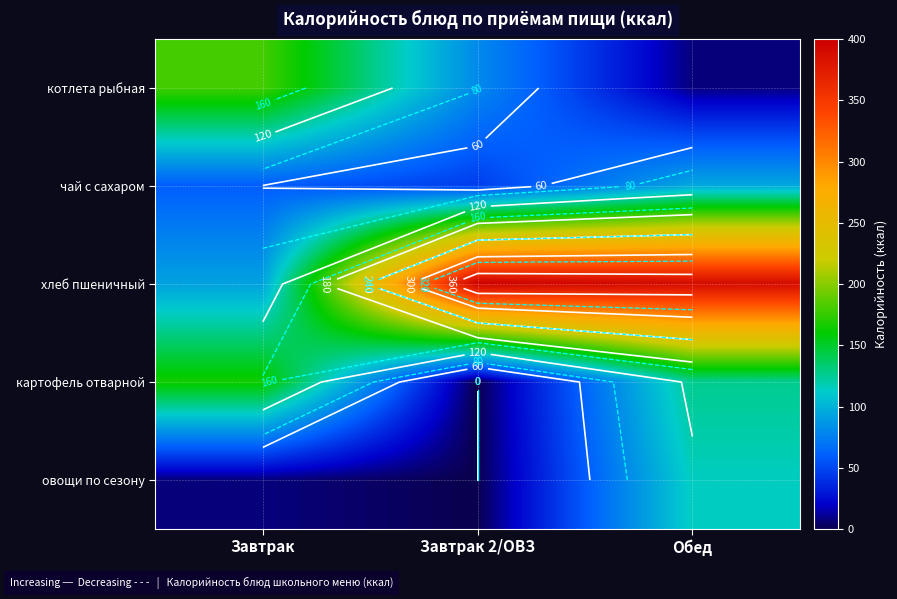

Rank the series by their maximum value, from highest to lowest.

хлеб пшеничный, котлета рыбная, картофель отварной, овощи по сезону, чай с сахаром